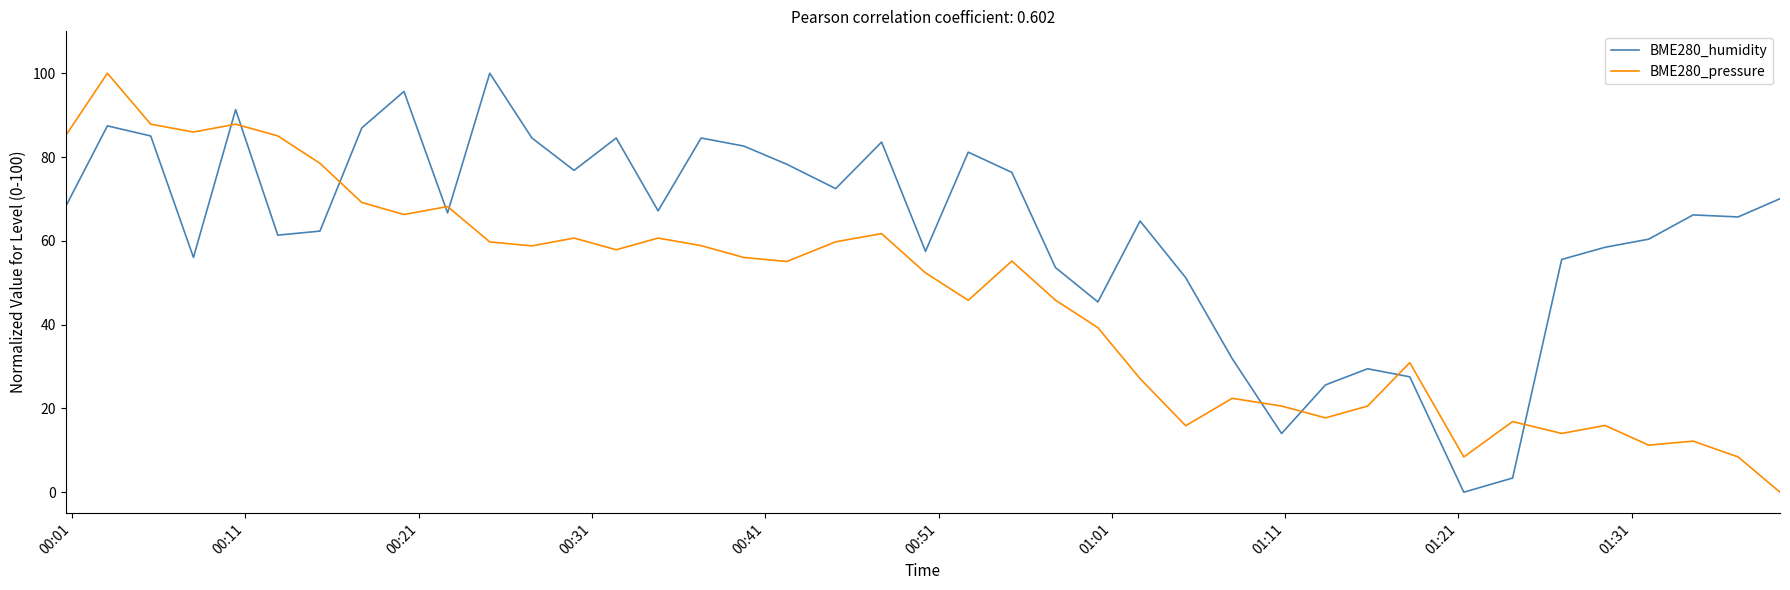

In BME280_pressure, how many points are lower than both neighbors (excluding endpoints)?

11